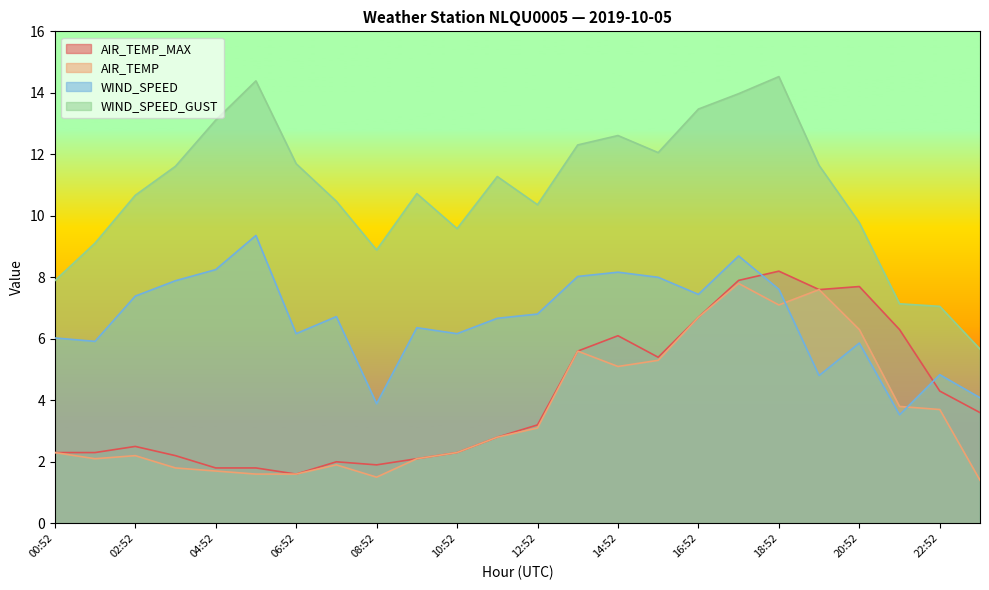

True or false: AIR_TEMP_MAX and AIR_TEMP intersect in this chart.

False